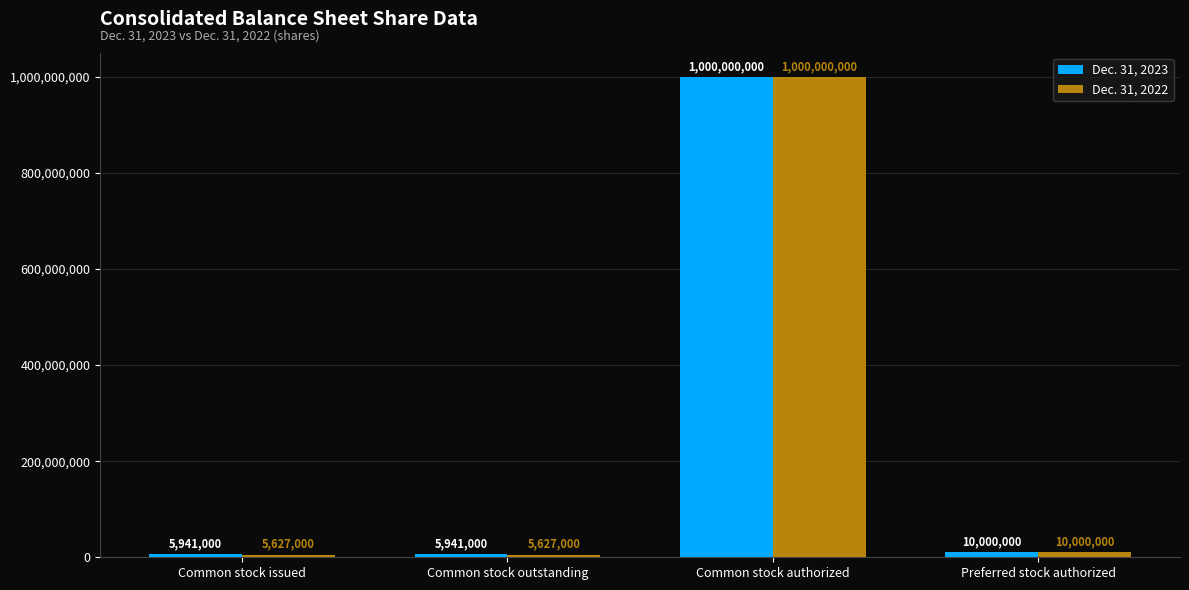

Which series has the largest range (max minus min)?

Dec. 31, 2022